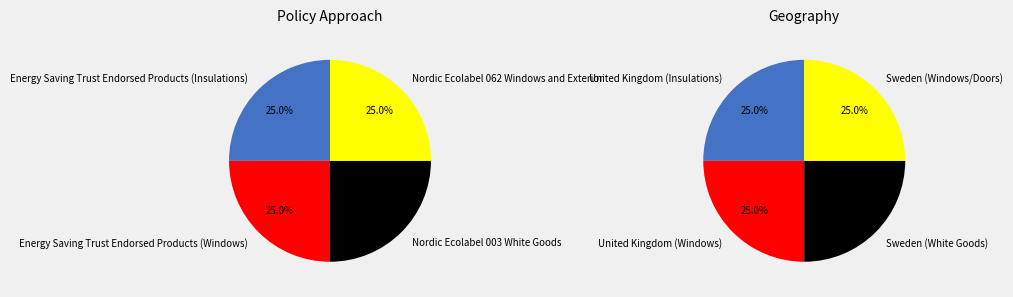

Is it true that Nordic Ecolabel 062 Windows and Exterior is 25% of the pie?

True